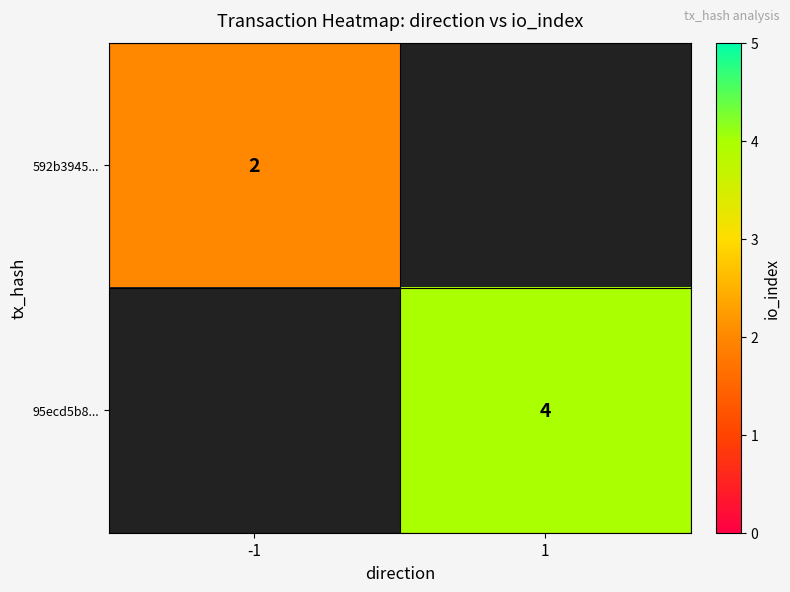

Is it true that 95ecd5b8... equals 6 at 1?

False